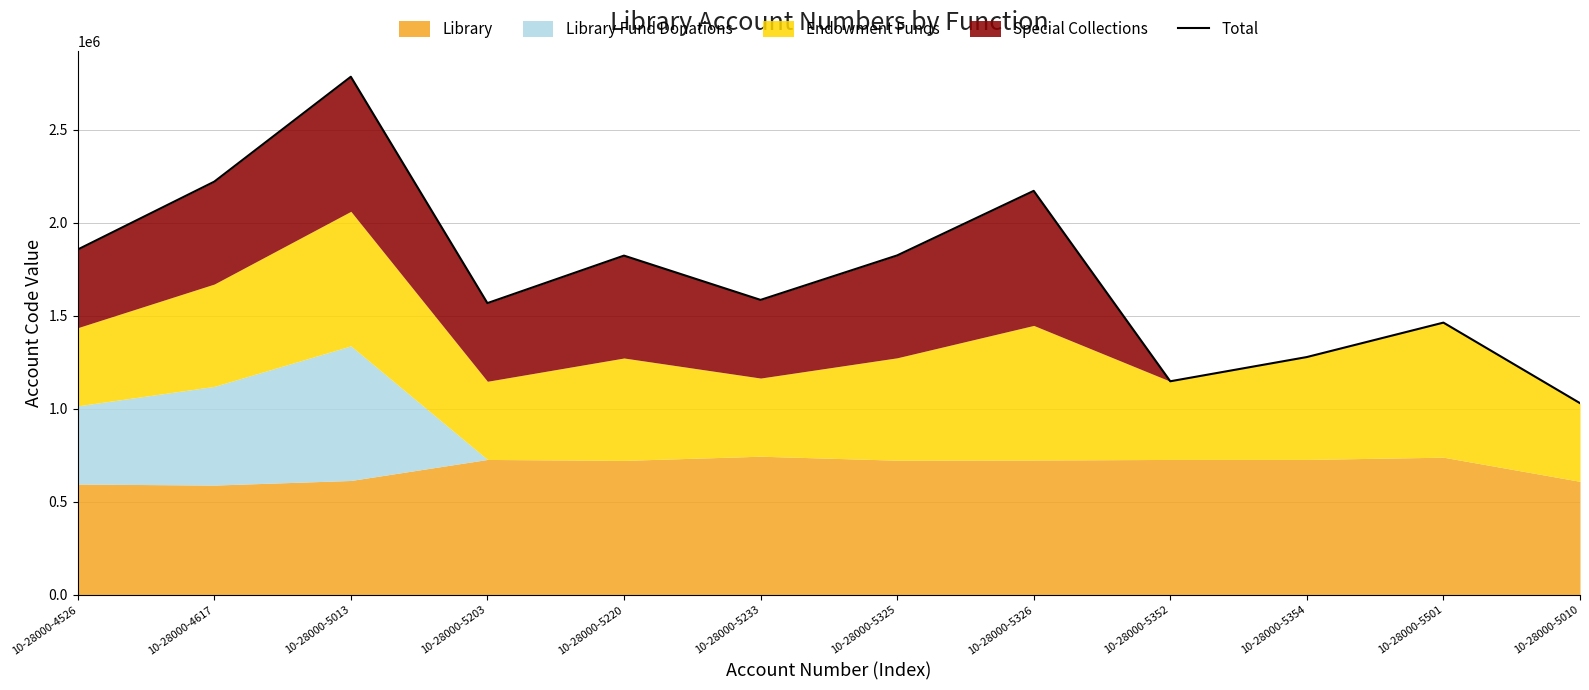

The value at 10-28000-5354 is 750970. True or false?

False